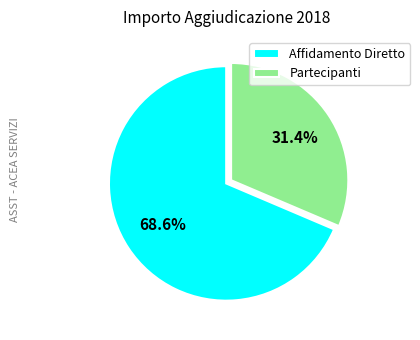

Is the sum of Affidamento Diretto and Partecipanti greater than half?

Yes